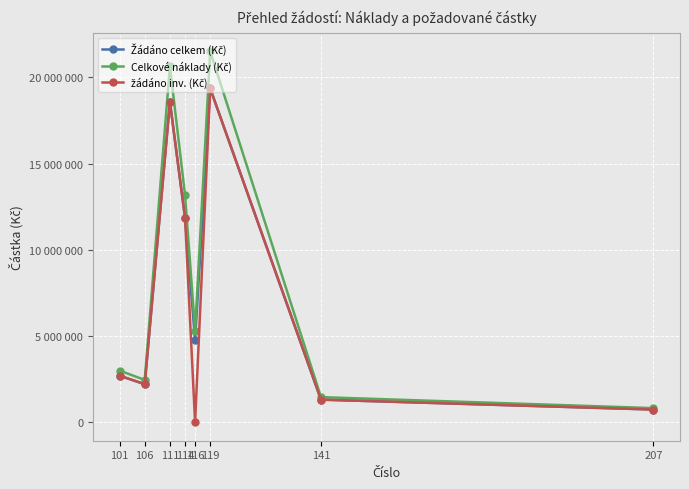

Does the chart have visible grid lines?

Yes